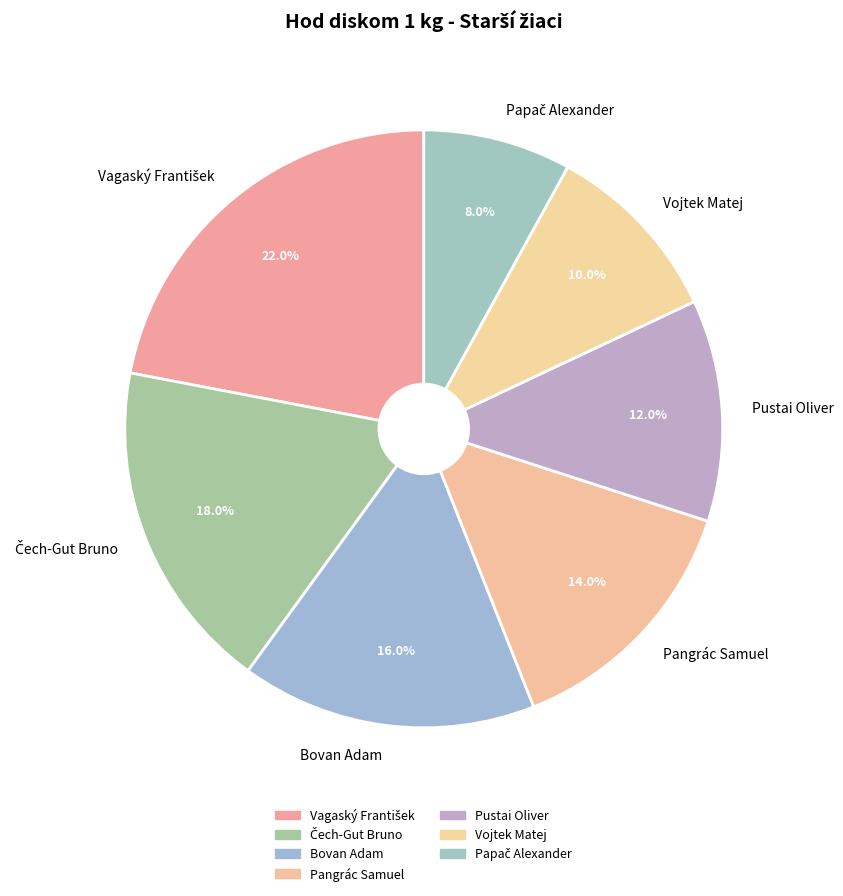

To the nearest percent, what is the difference between the largest and smallest slice percentages?

14%